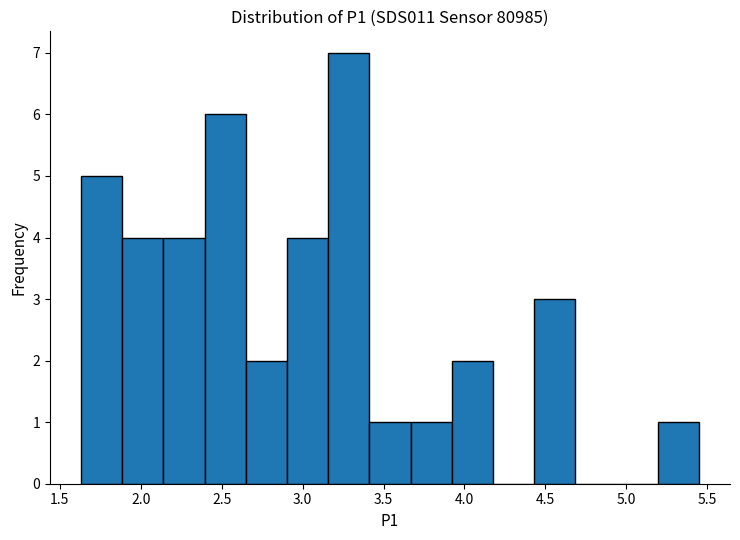

Reading left to right, list every bar in this chart as the range it spans on the x-axis followed by its height. Neither the bar edges nor the heights are printed on the chart, so give them approximately, as read against the axes.

1.65 to 1.90: 5
1.90 to 2.15: 4
2.15 to 2.40: 4
2.40 to 2.65: 6
2.65 to 2.90: 2
2.90 to 3.15: 4
3.15 to 3.40: 7
3.40 to 3.65: 1
3.65 to 3.90: 1
3.90 to 4.20: 2
4.20 to 4.45: 0
4.45 to 4.70: 3
4.70 to 4.95: 0
4.95 to 5.20: 0
5.20 to 5.45: 1